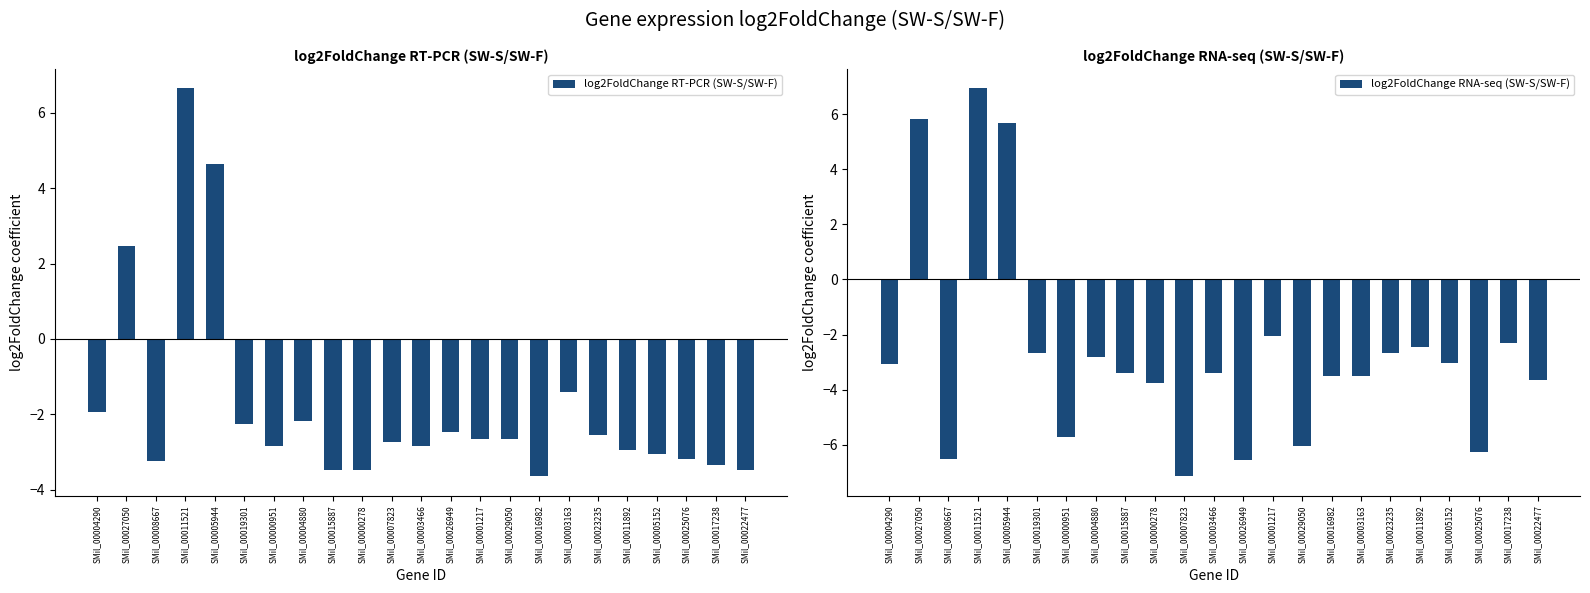

What is the label of the 9th bar from the right?

SMil_00029050